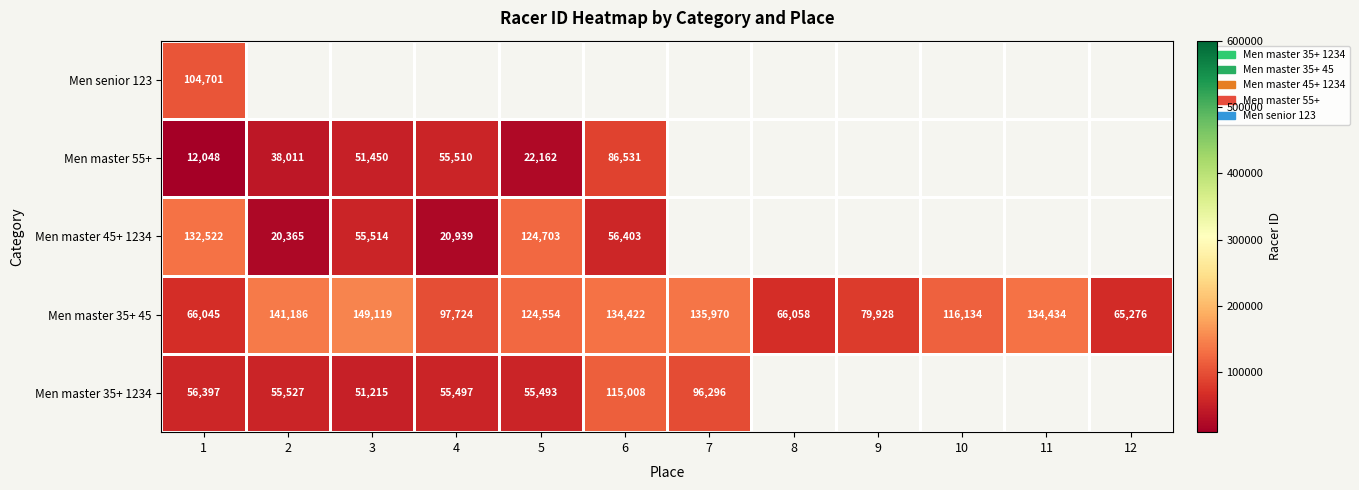

The value of Men master 55+ at 2 is 26105. True or false?

False